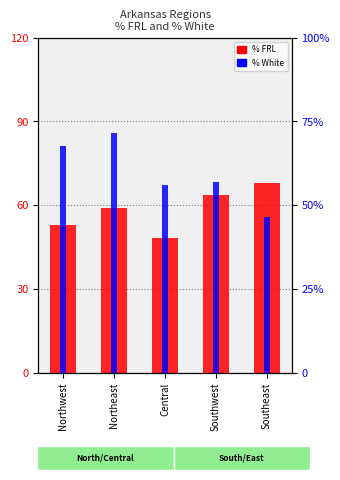

Reading left to right, extract all data points from this chart.

% FRL: 52.9	59.0	48.3	63.5	67.9
% White: 67.6	71.4	56.0	56.8	46.4